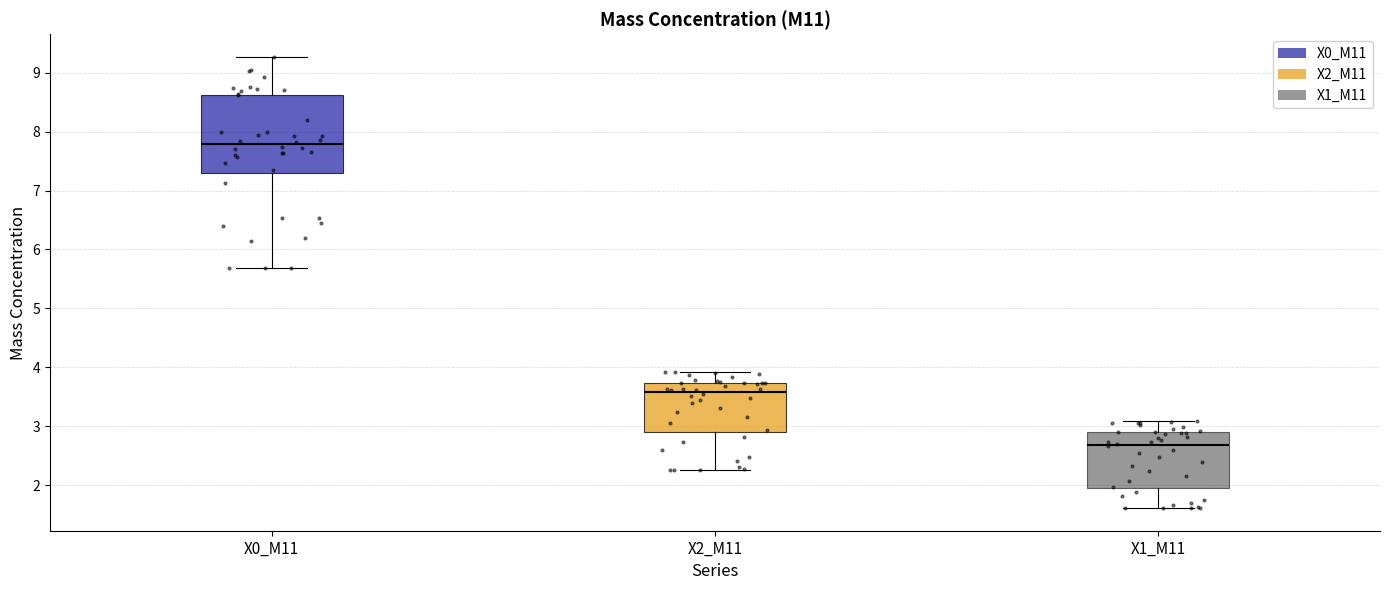

Where does the upper whisker of the box for X1_M11 end on the y-axis? The values are not printed on the chart, so give them approximately, as read against the axis.

3.1